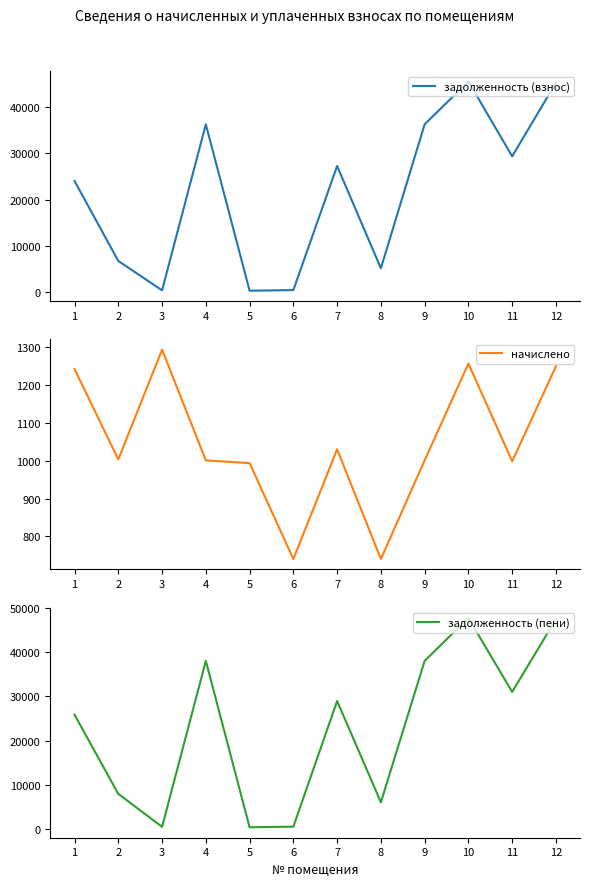

Is it true that начислено equals 431.3 at 8?

False